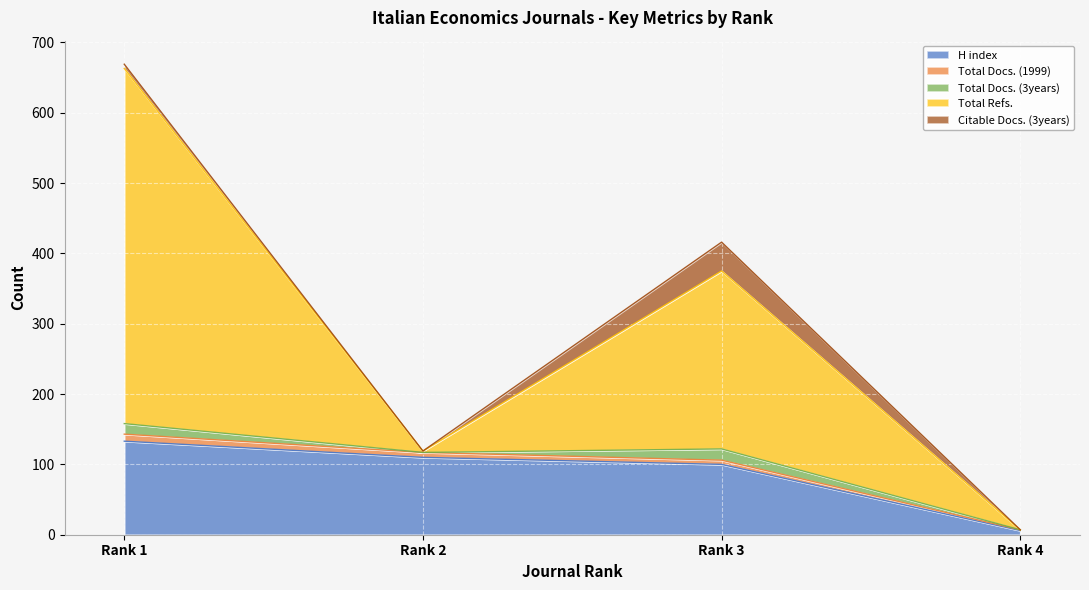

What are all the series names shown in the legend?

H index, Total Docs. (1999), Total Docs. (3years), Total Refs., Citable Docs. (3years)